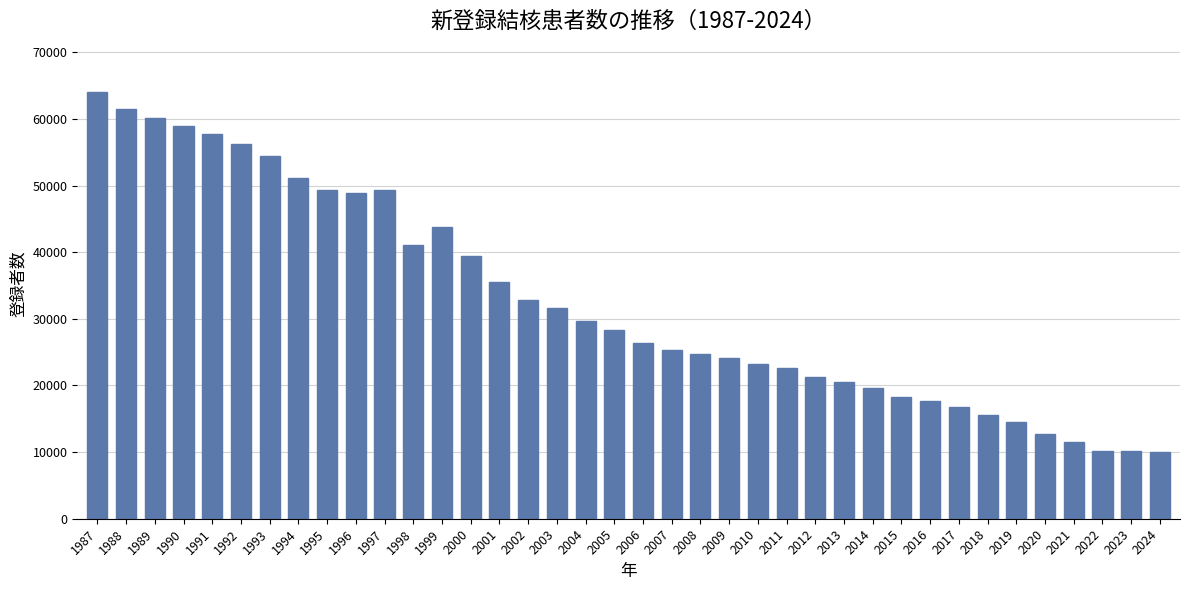

At which category does the chart reach its peak across all series?

1987